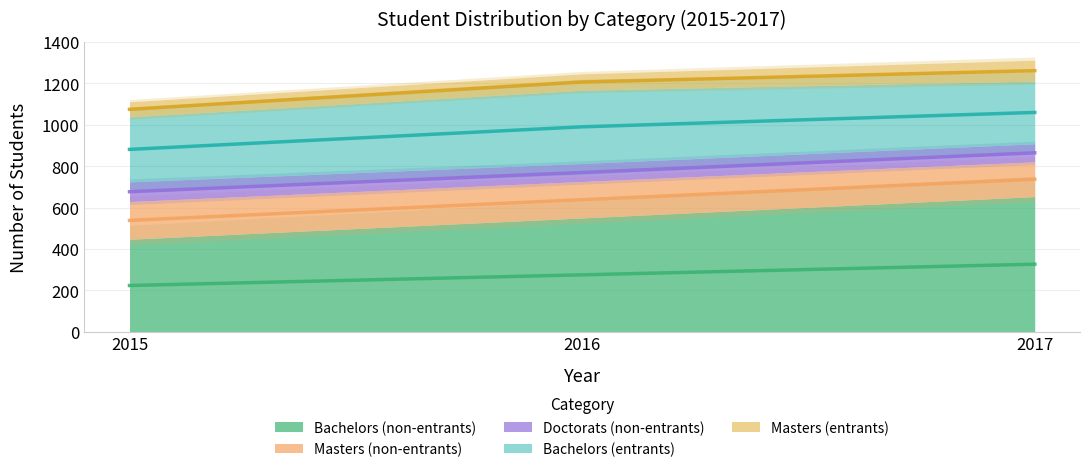

Reading left to right, list all the values displayed in this chart.

Bachelors (non-entrants): 447	550	653
Masters (non-entrants): 182	176	168
Doctorats (non-entrants): 95	87	87
Bachelors (entrants): 314	354	303
Masters (entrants): 73	79	101